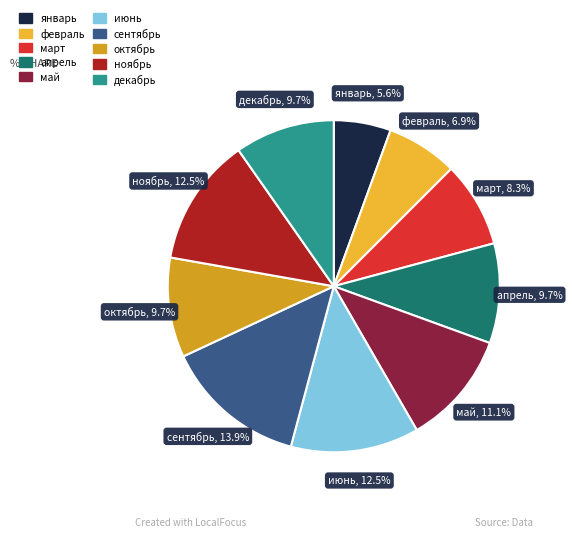

How much of the chart is everything except июнь?

87.5%